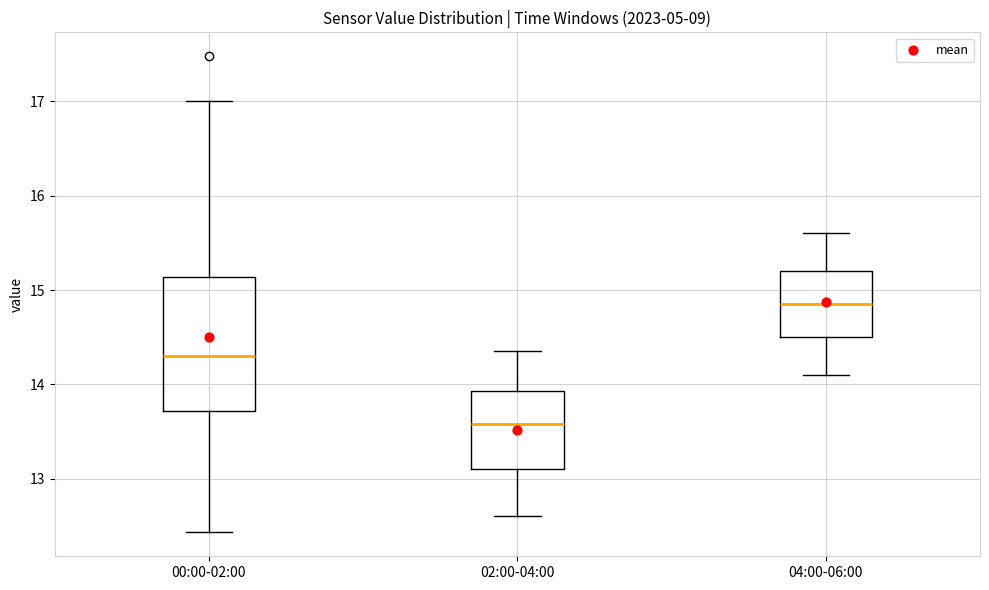

Where is the lower edge of the box for 02:00-04:00 on the y-axis? The values are not printed on the chart, so give them approximately, as read against the axis.

13.1